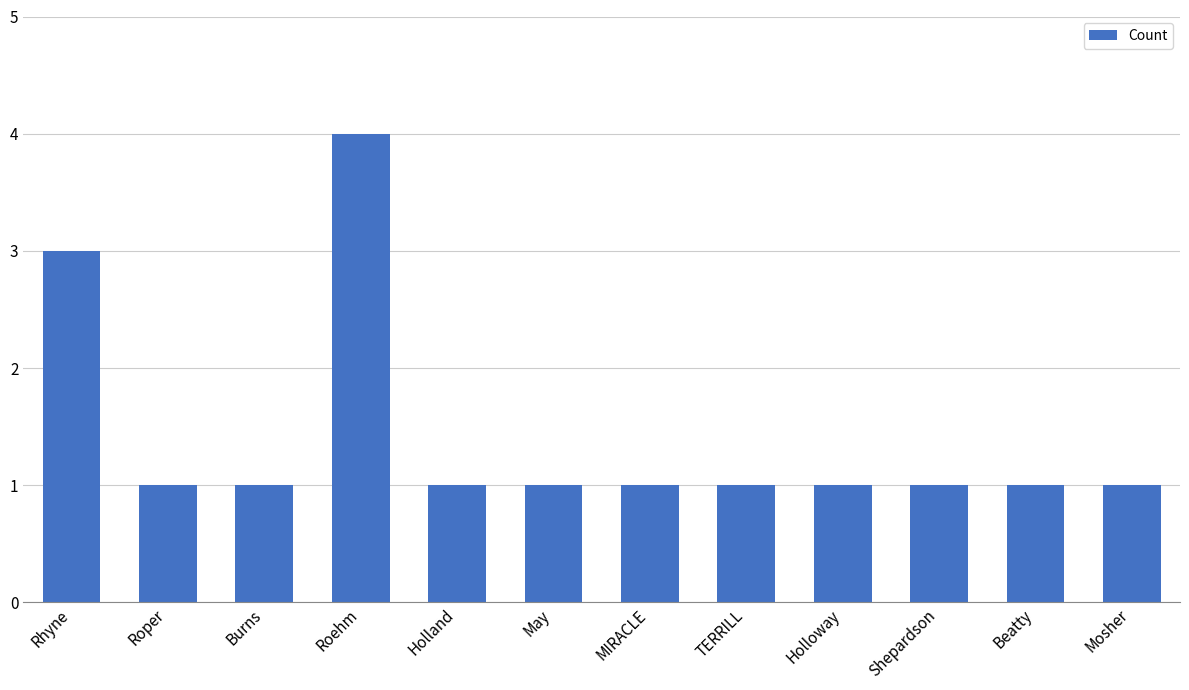

The value at May is 1. True or false?

True